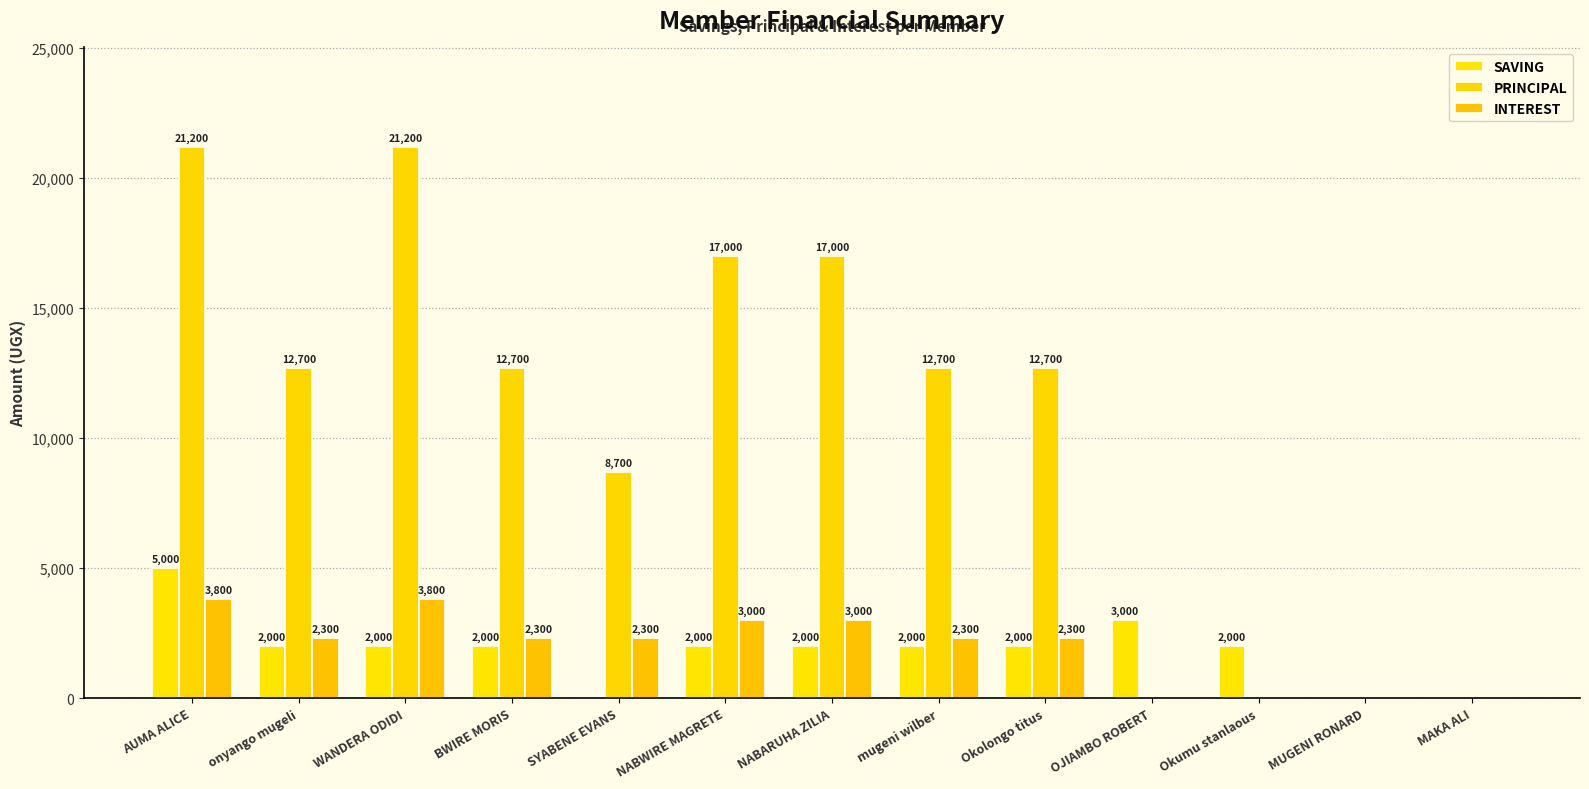

How many data points does each series have?

13